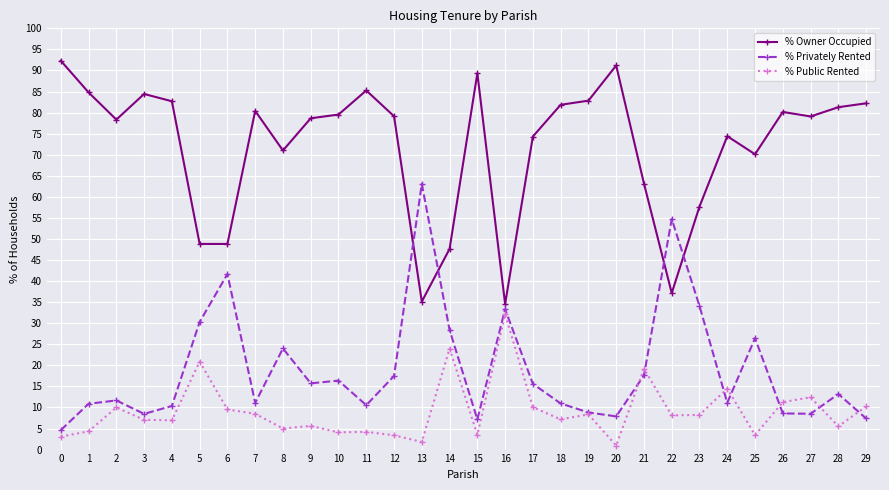

True or false: % Owner Occupied has a value of 85.2 at 11.

True